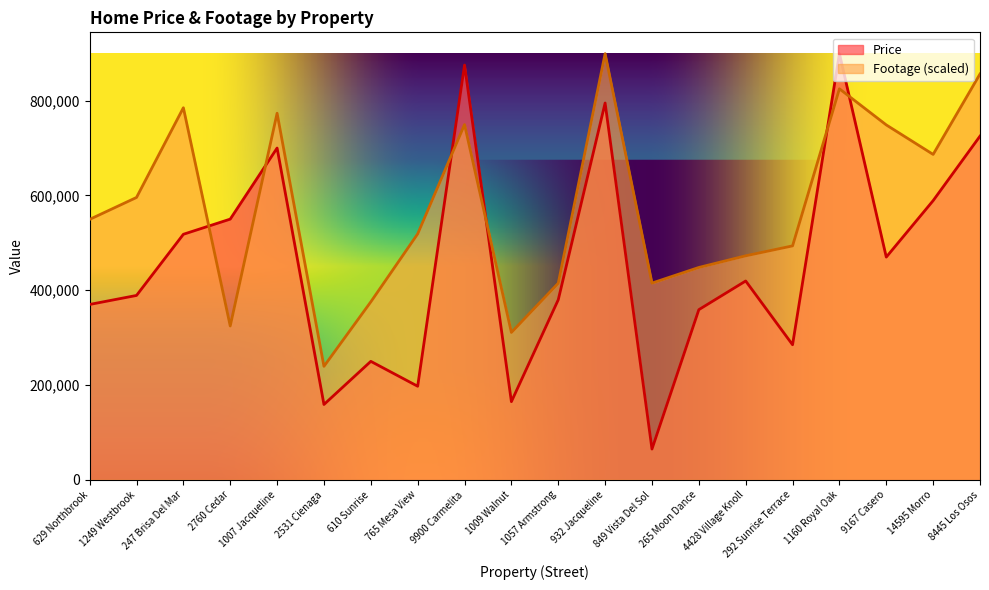

Does the chart have visible grid lines?

No